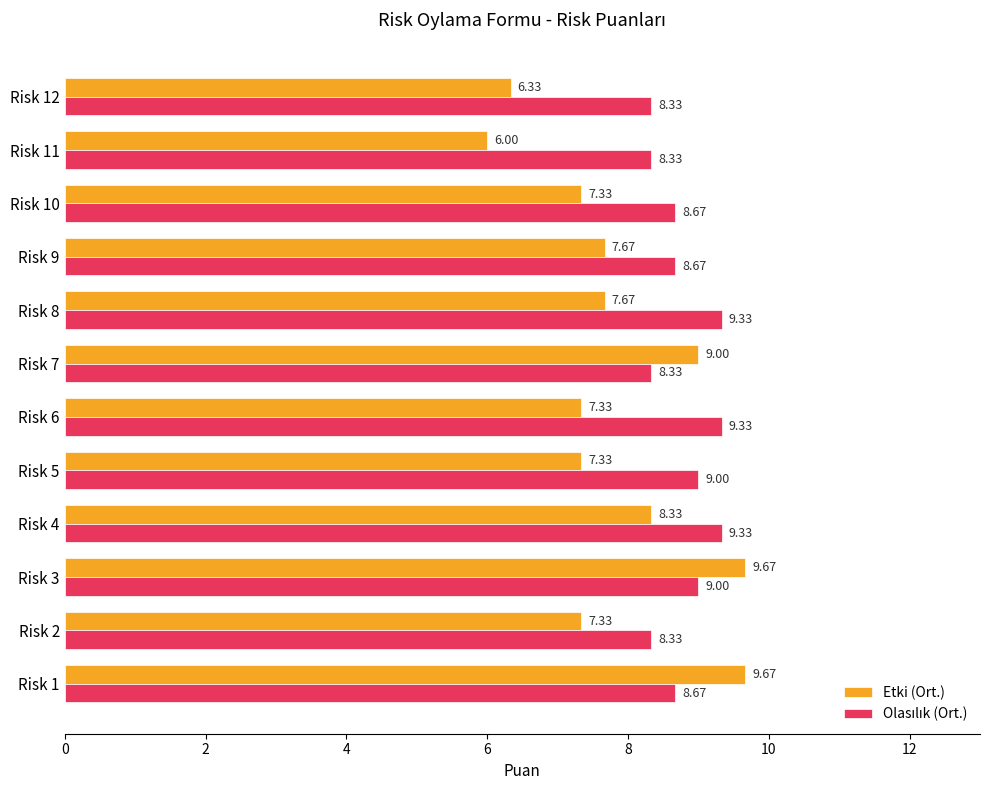

What is the difference between the maximum and minimum values in the Etki (Ort.) series?

3.7